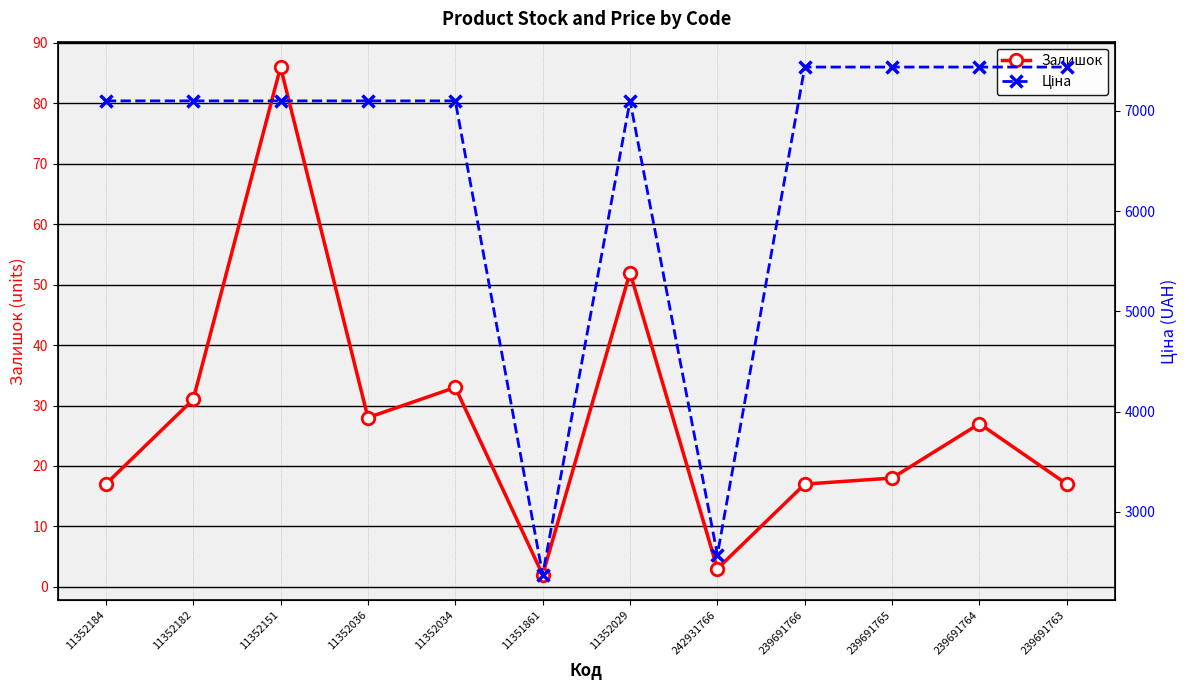

How many lines are shown in the chart?

2